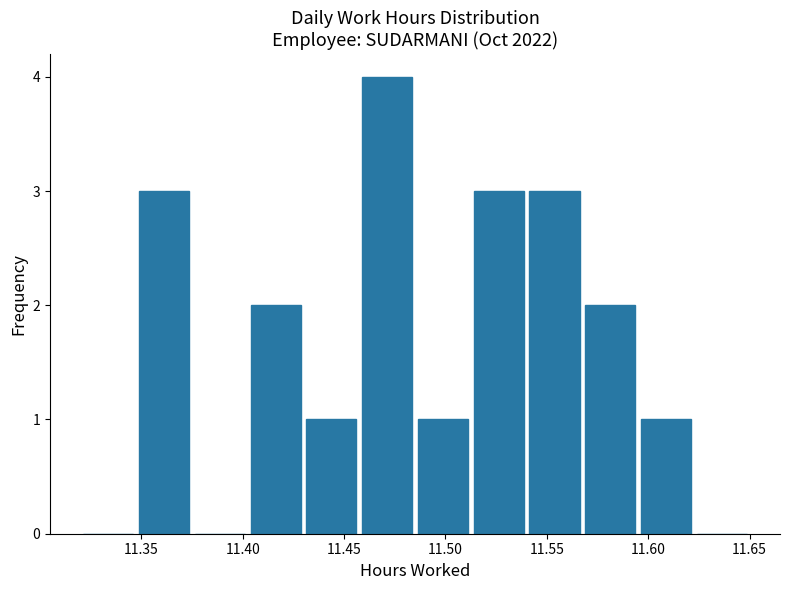

Reading left to right, list every bar in this chart as the range it spans on the x-axis followed by its height. Neither the bar edges nor the heights are printed on the chart, so give them approximately, as read against the axes.

11.320 to 11.350: 0
11.350 to 11.375: 3
11.375 to 11.405: 0
11.405 to 11.430: 2
11.430 to 11.460: 1
11.460 to 11.485: 4
11.485 to 11.515: 1
11.515 to 11.540: 3
11.540 to 11.570: 3
11.570 to 11.595: 2
11.595 to 11.625: 1
11.625 to 11.650: 0